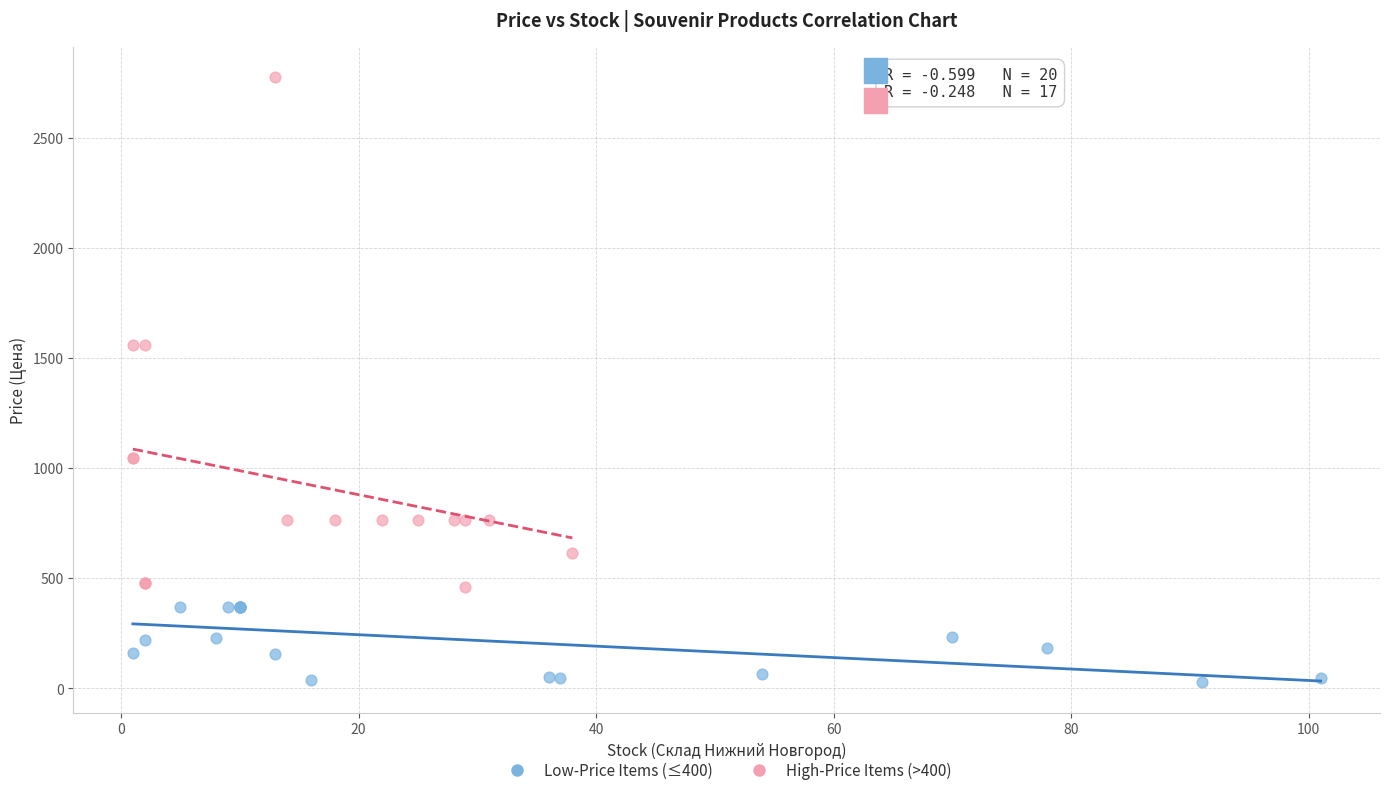

What are all the series names shown in the legend?

Low-Price Items (≤400), High-Price Items (>400)